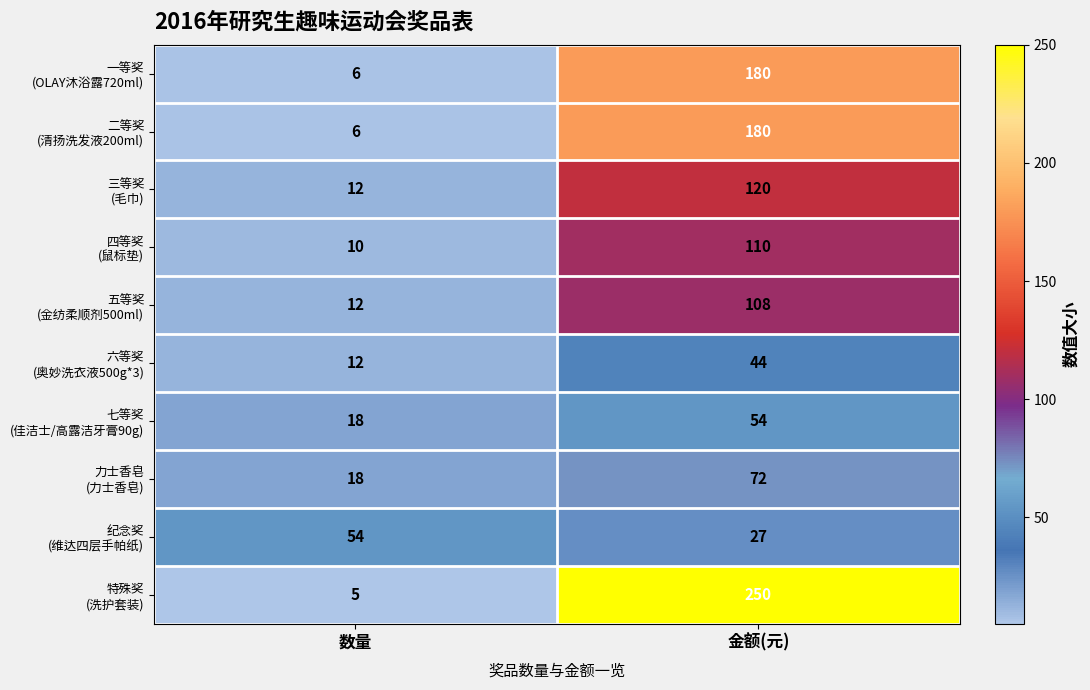

What is the total value across all series at 金额(元)?

1145